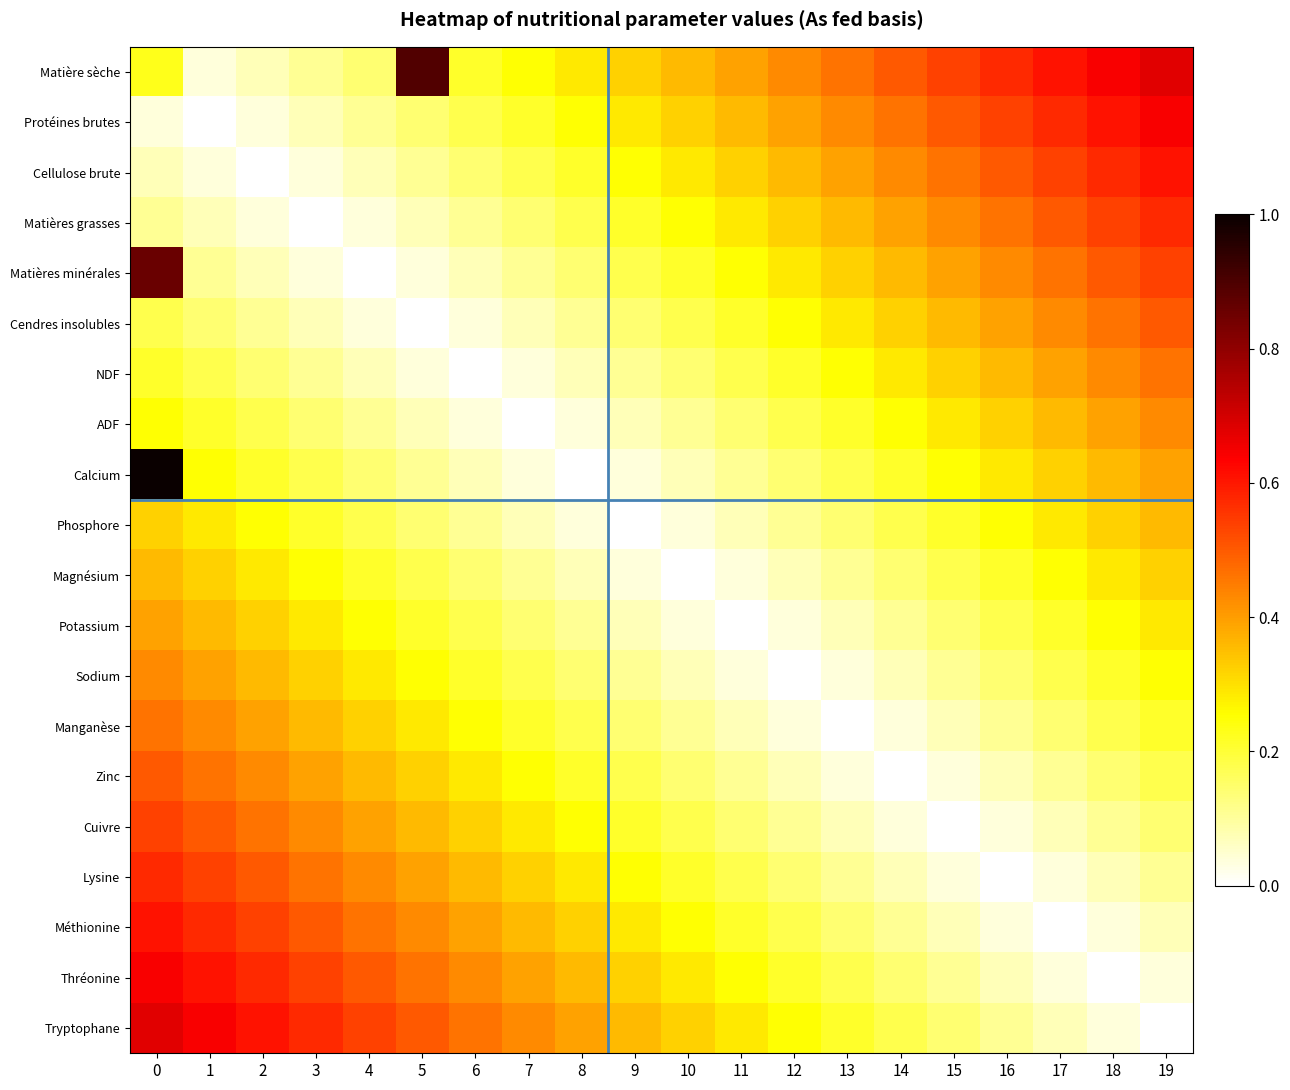

Which category has the lowest value across all series?

1